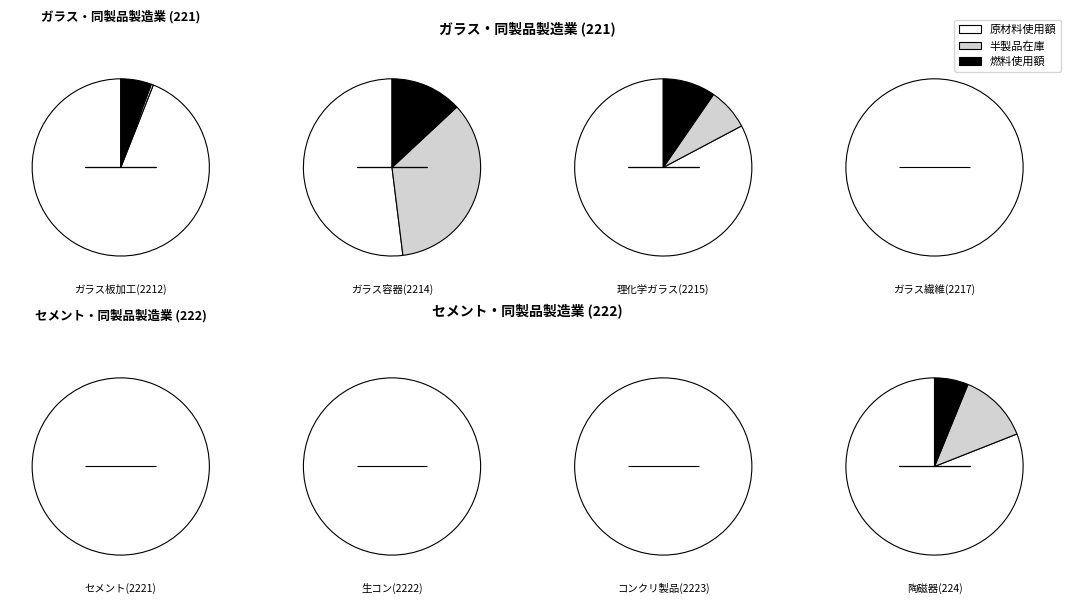

To the nearest percent, what percentage of the pie is 224?

13%